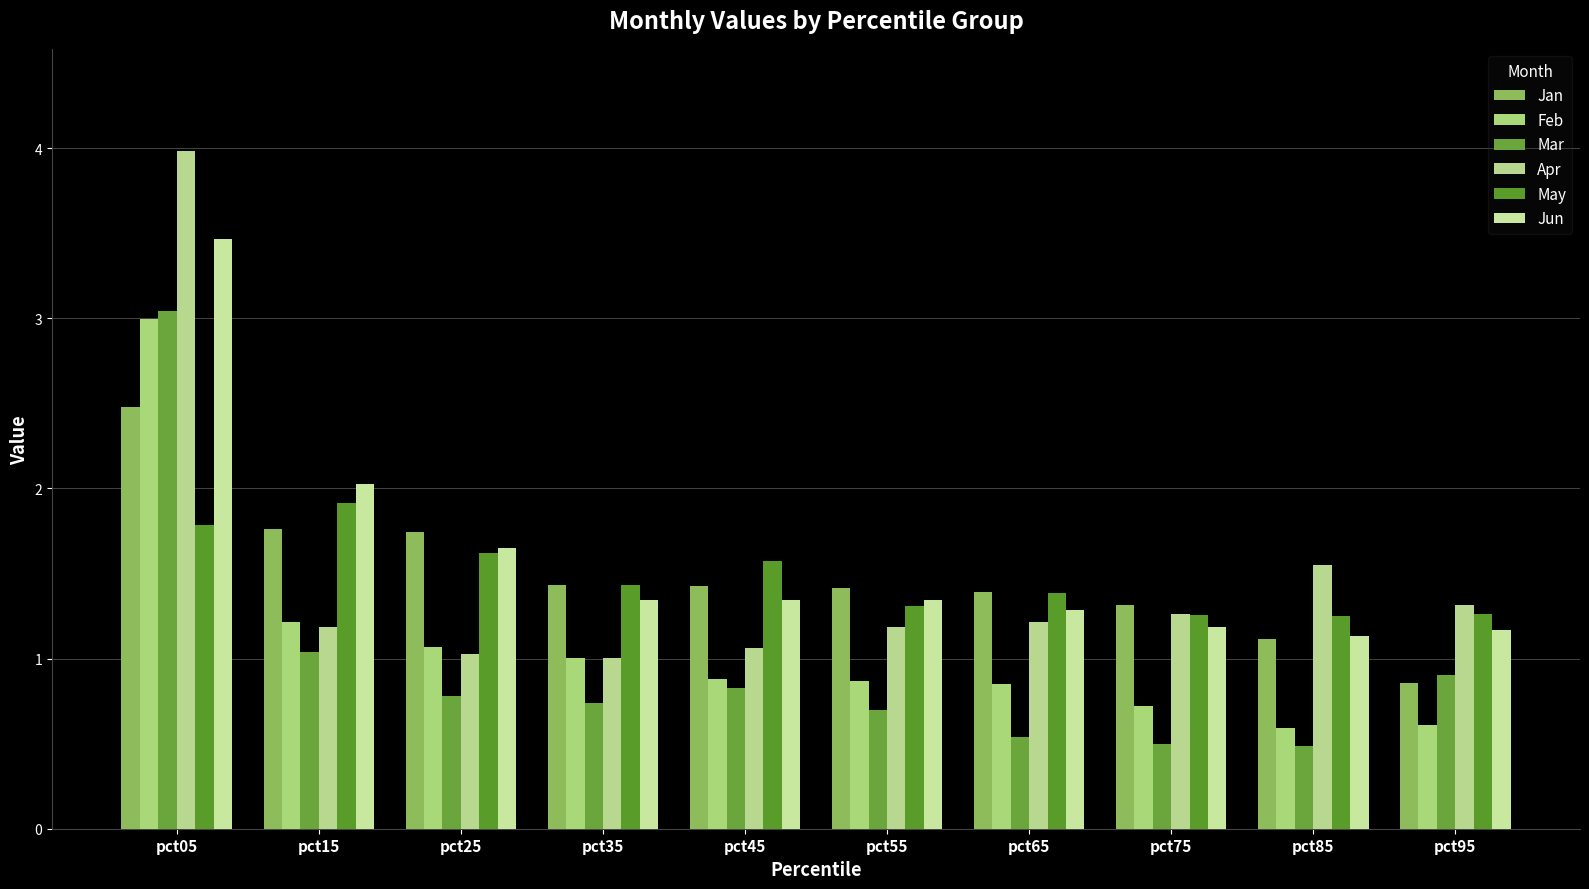

Are the bars grouped side by side (vs. stacked)?

Yes